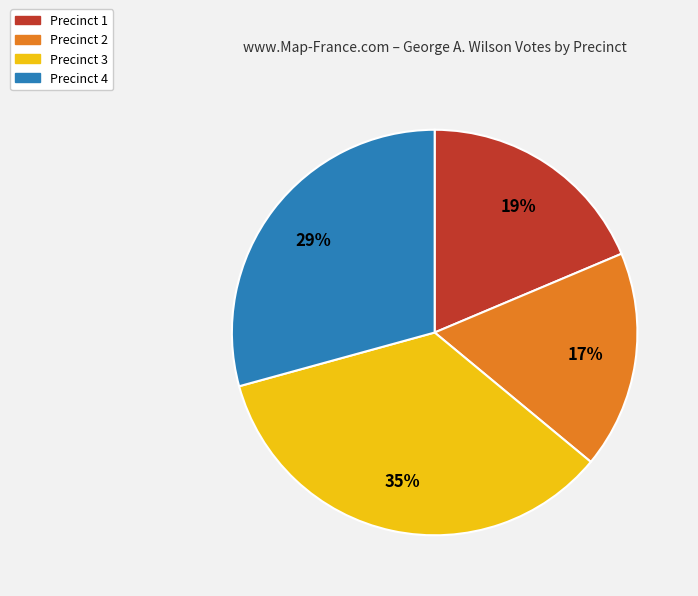

Approximately how many times larger is the value at Precinct 4 compared to Precinct 3?

0.8